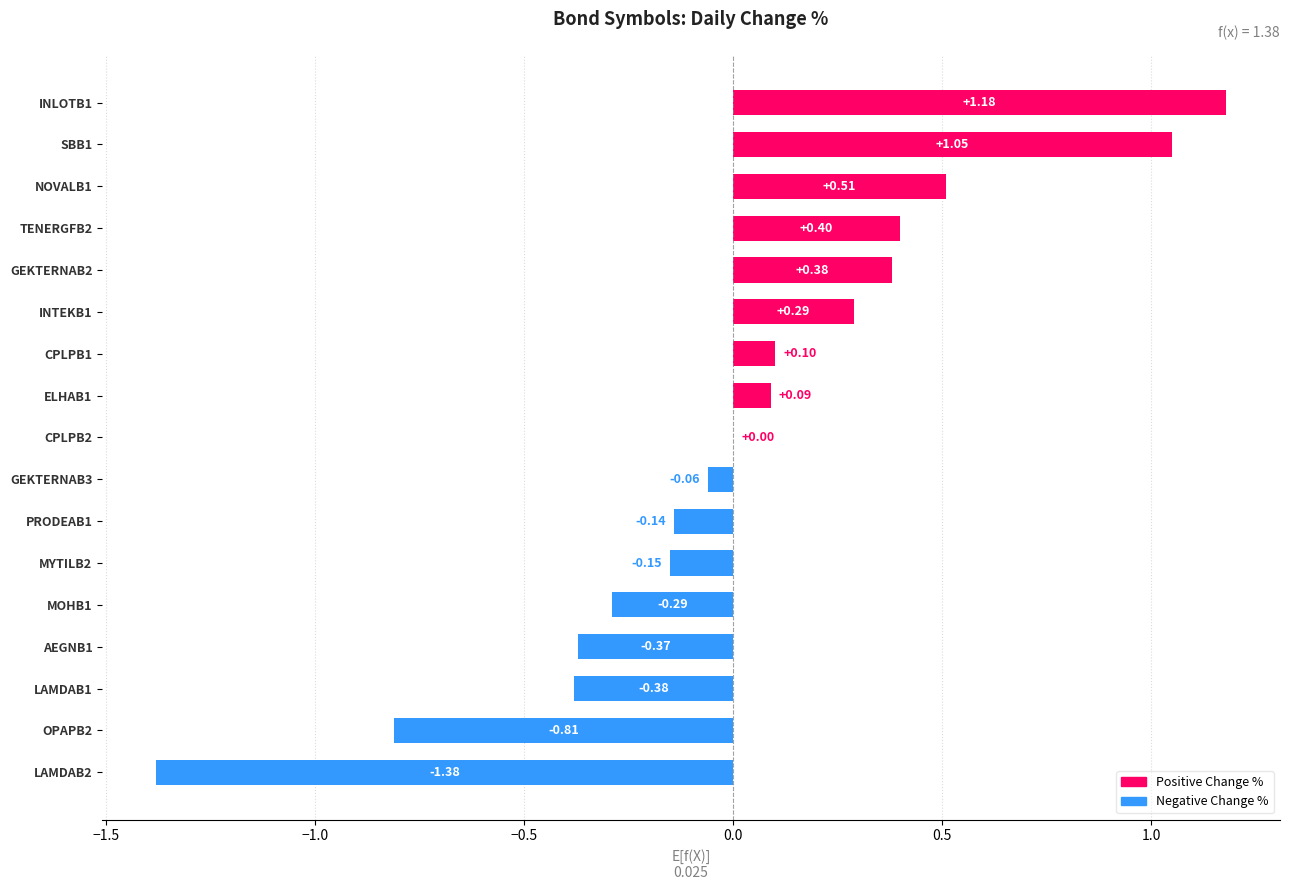

Which has a higher value, GEKTERNAB2 or PRODEAB1?

GEKTERNAB2